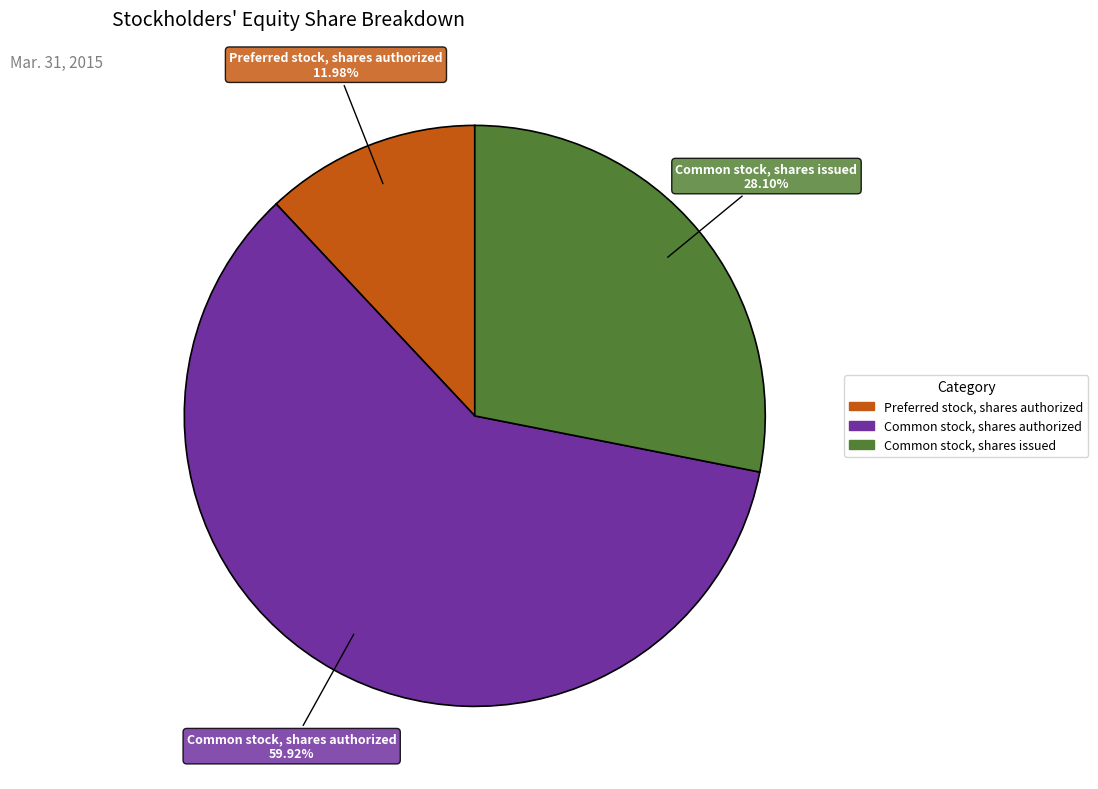

What is the majority slice?

Common stock, shares authorized